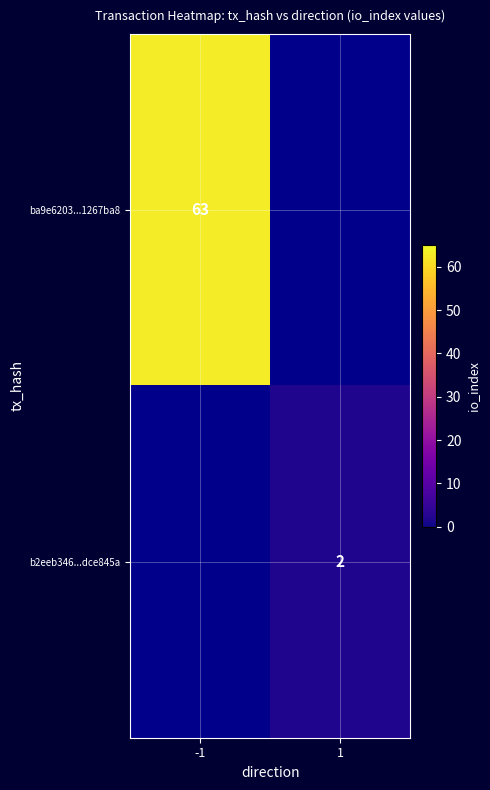

Is the value of ba9e6203...1267ba8 at -1 greater than the value of b2eeb346...dce845a at 1?

Yes